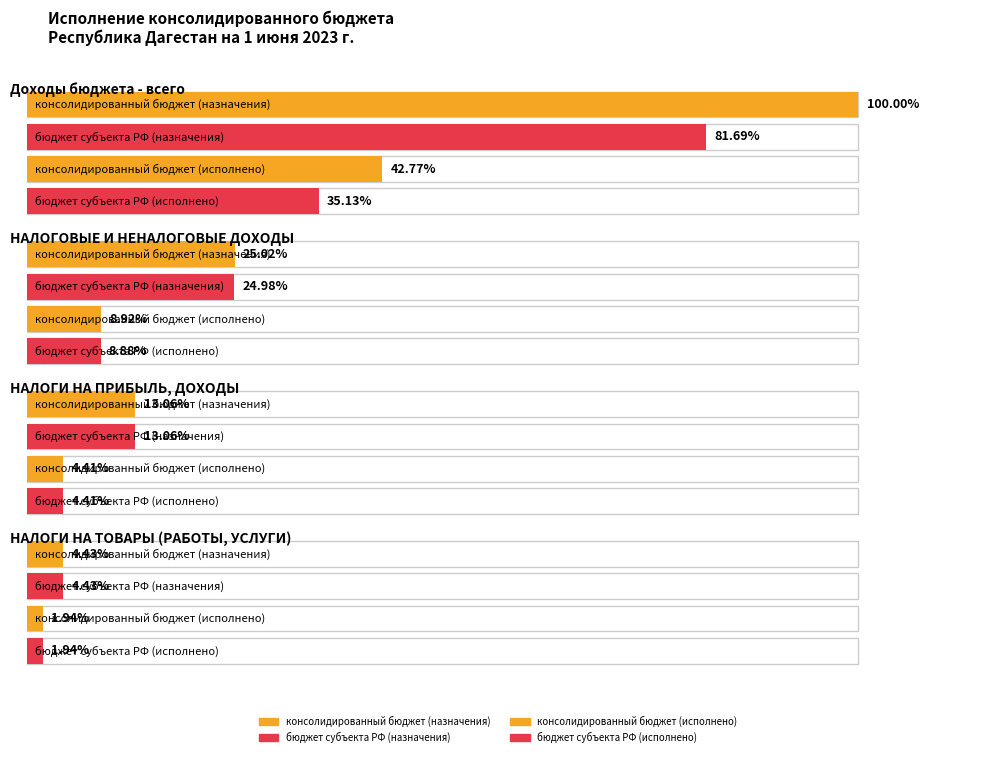

What is the label of the 2nd bar from the right?

НАЛОГИ НА ПРИБЫЛЬ, ДОХОДЫ